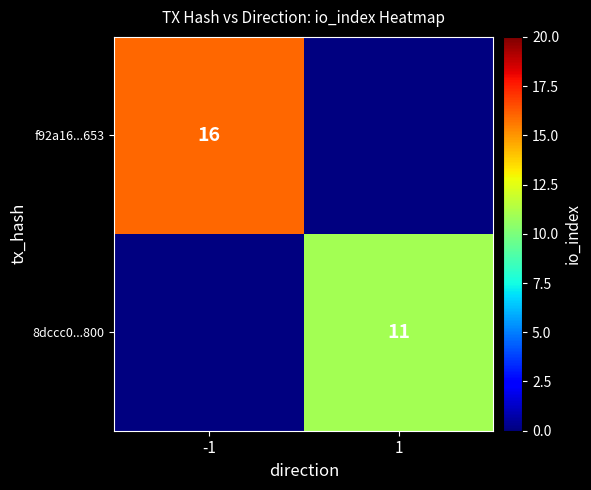

The f92a16...653 series shows 6 at -1. True or false?

False